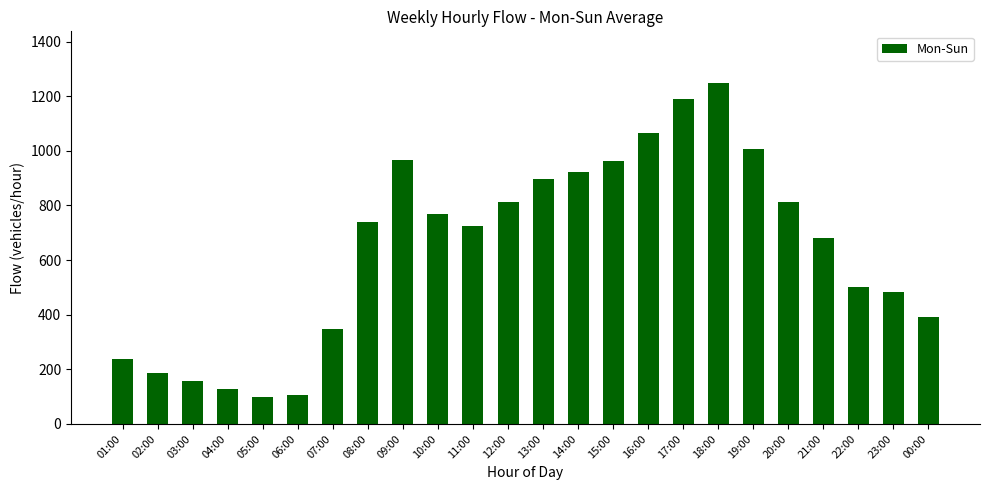

What is the minimum value shown in the chart?

100